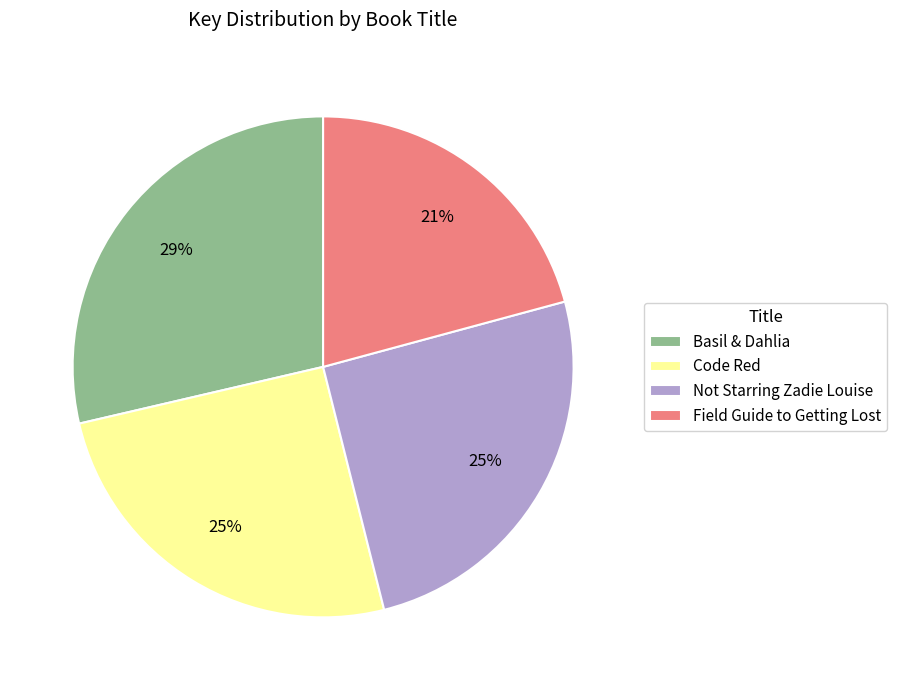

Which category has the smallest portion of the pie?

Field Guide to Getting Lost